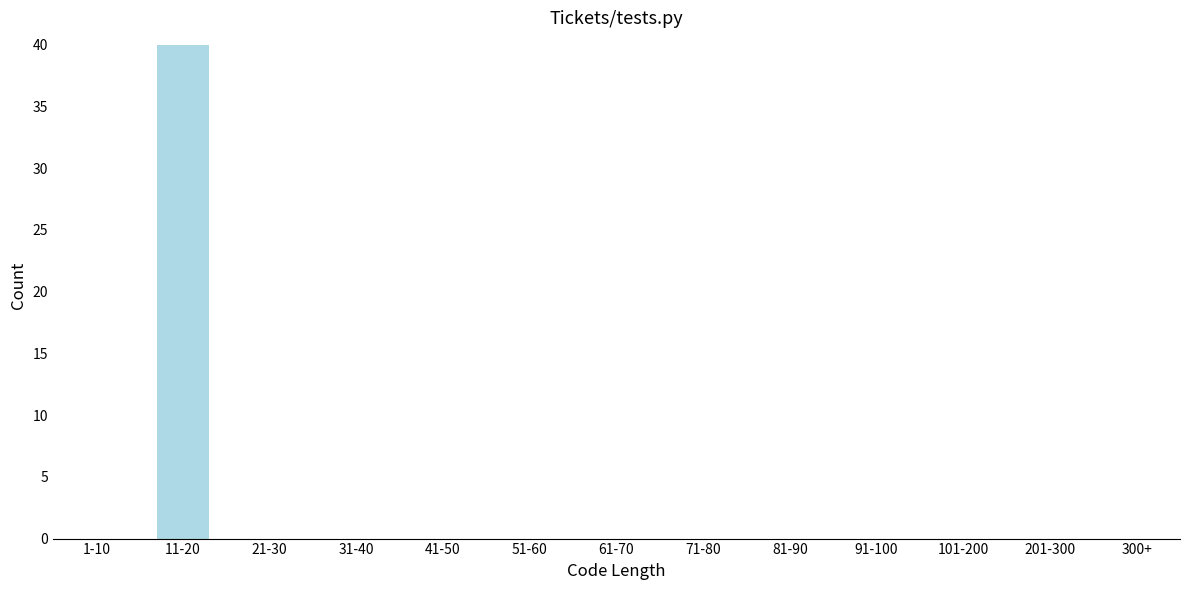

Reading left to right, extract all data points from this chart.

1-10=0	11-20=40	21-30=0	31-40=0	41-50=0	51-60=0	61-70=0	71-80=0	81-90=0	91-100=0	101-200=0	201-300=0	300+=0